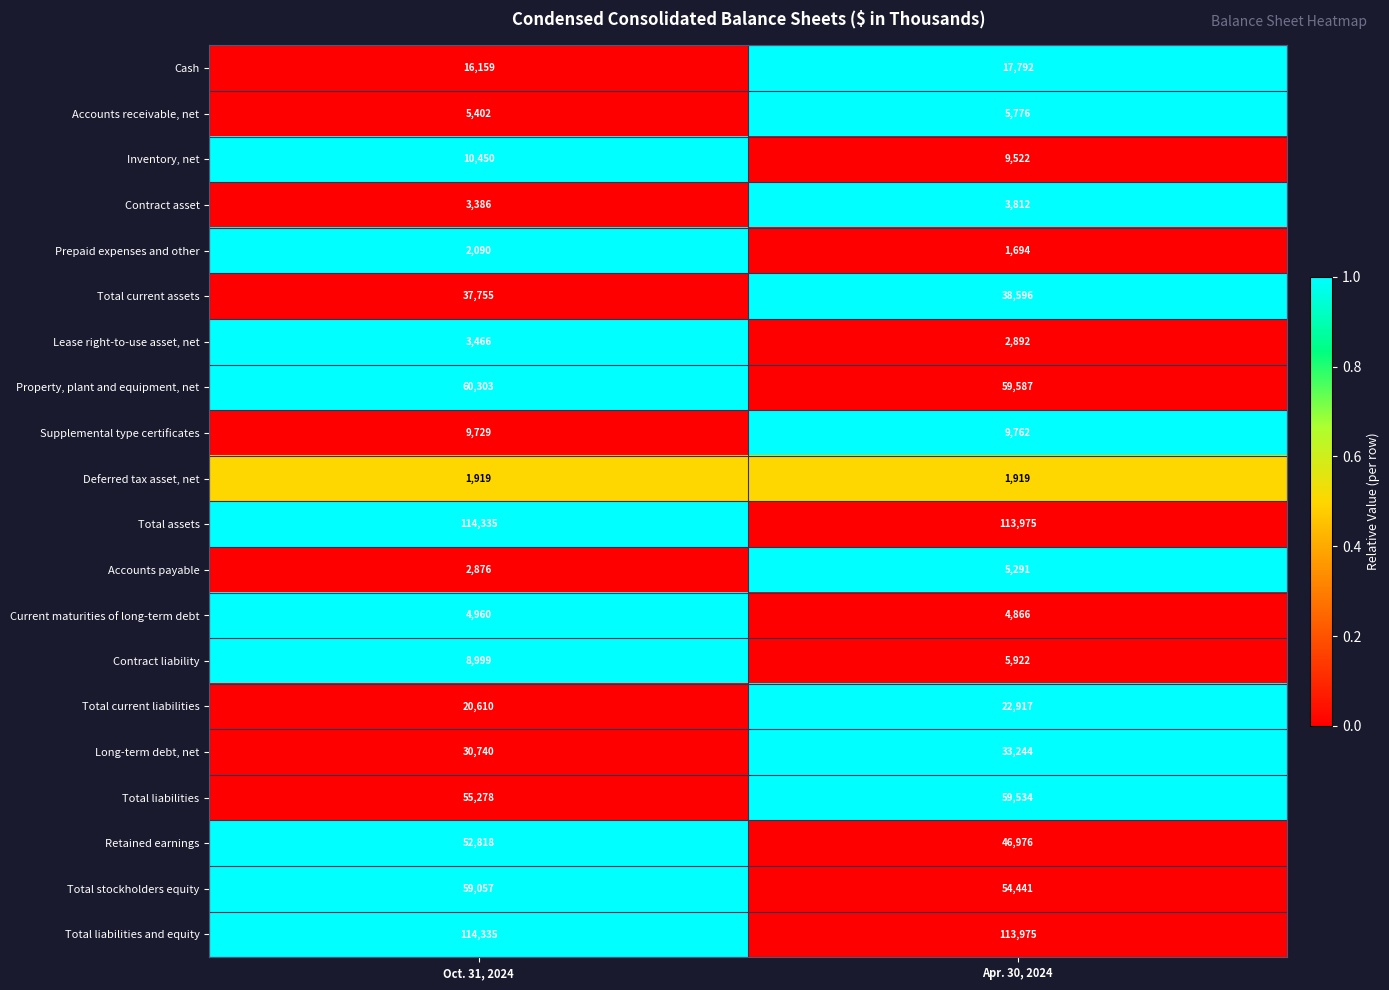

What value does the Deferred tax asset, net series have at Oct. 31, 2024?

1919